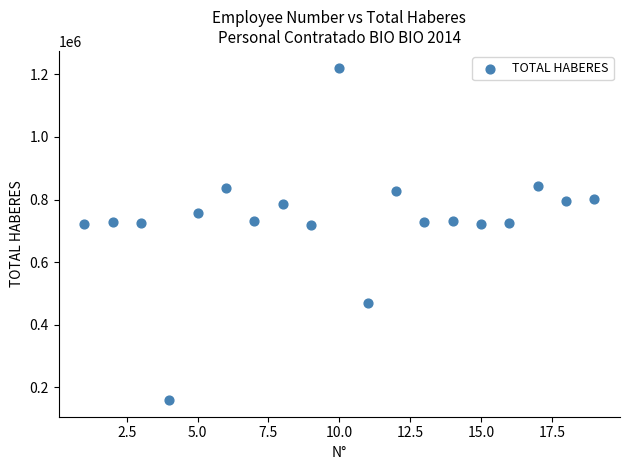

What is the range of Y values (max minus min)?

1062726